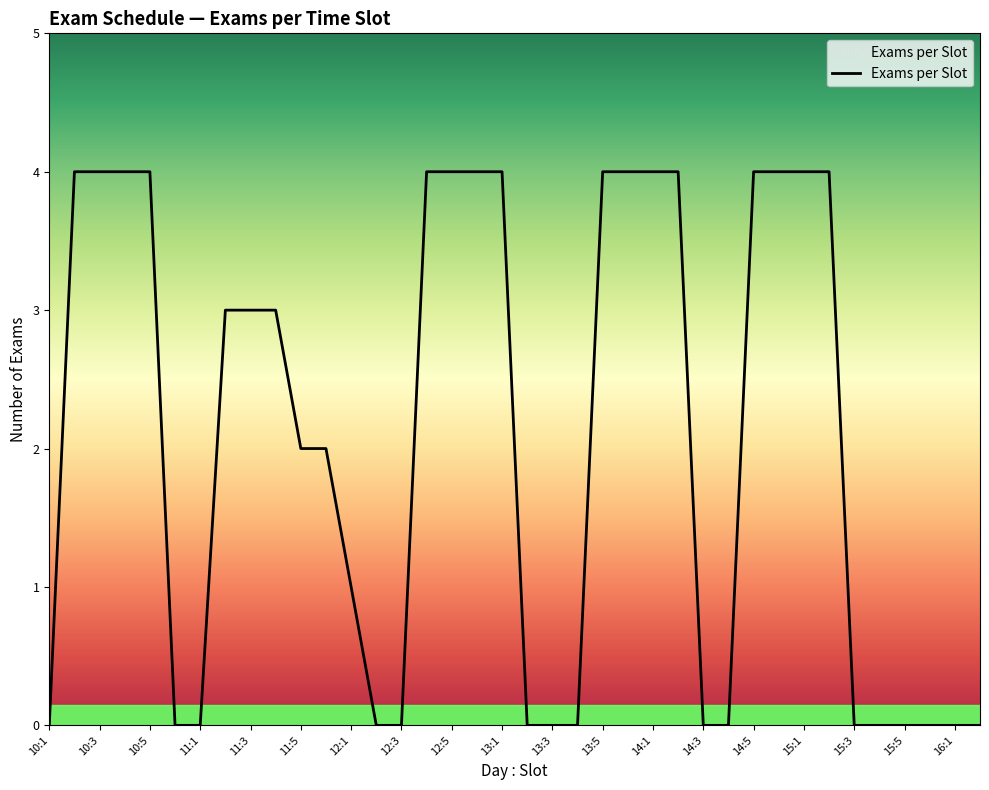

The chart shows a value of 2 at 12:3. True or false?

False